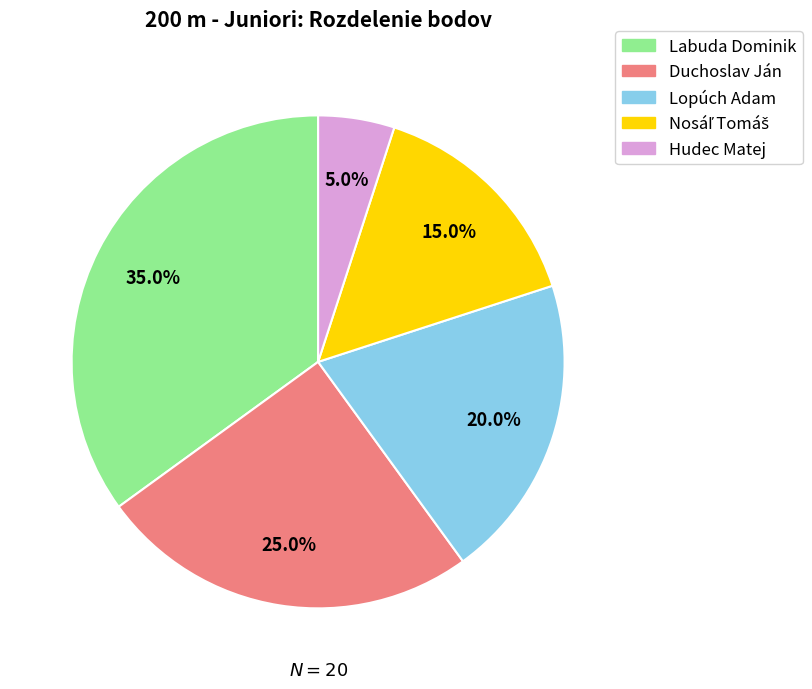

Does Lopúch Adam represent more than half of the total?

No